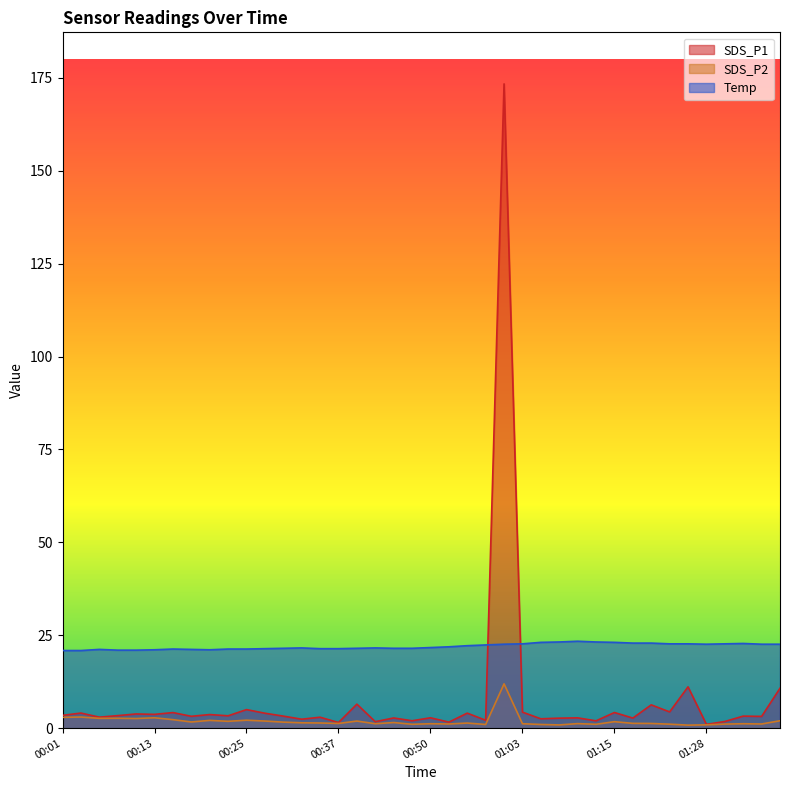

Reading left to right, transcribe all the data shown in this chart.

SDS_P1: 3.5	4.1	3.0	3.4	3.8	3.7	4.2	3.2	3.7	3.3	5.0	4.0	3.2	2.4	3.0	1.5	6.5	1.8	2.8	2.0	2.8	1.6	4.0	2.1	173.4	4.3	2.5	2.7	2.8	2.0	4.2	2.7	6.3	4.4	11.1	1.0	1.8	3.2	3.2	10.8
SDS_P2: 2.9	3.0	2.6	2.7	2.6	2.8	2.3	1.7	2.1	1.9	2.1	1.9	1.6	1.4	1.4	1.3	1.9	1.2	1.5	1.1	1.2	1.1	1.4	1.0	11.9	1.2	1.0	0.9	1.2	1.1	1.8	1.3	1.3	1.1	0.8	0.9	1.1	1.2	1.1	2.0
Temp: 20.9	20.9	21.2	21.0	21.0	21.1	21.3	21.2	21.1	21.3	21.3	21.4	21.5	21.6	21.4	21.4	21.5	21.6	21.5	21.5	21.7	21.9	22.2	22.4	22.6	22.7	23.1	23.2	23.4	23.2	23.1	22.9	22.9	22.7	22.7	22.6	22.7	22.8	22.6	22.6